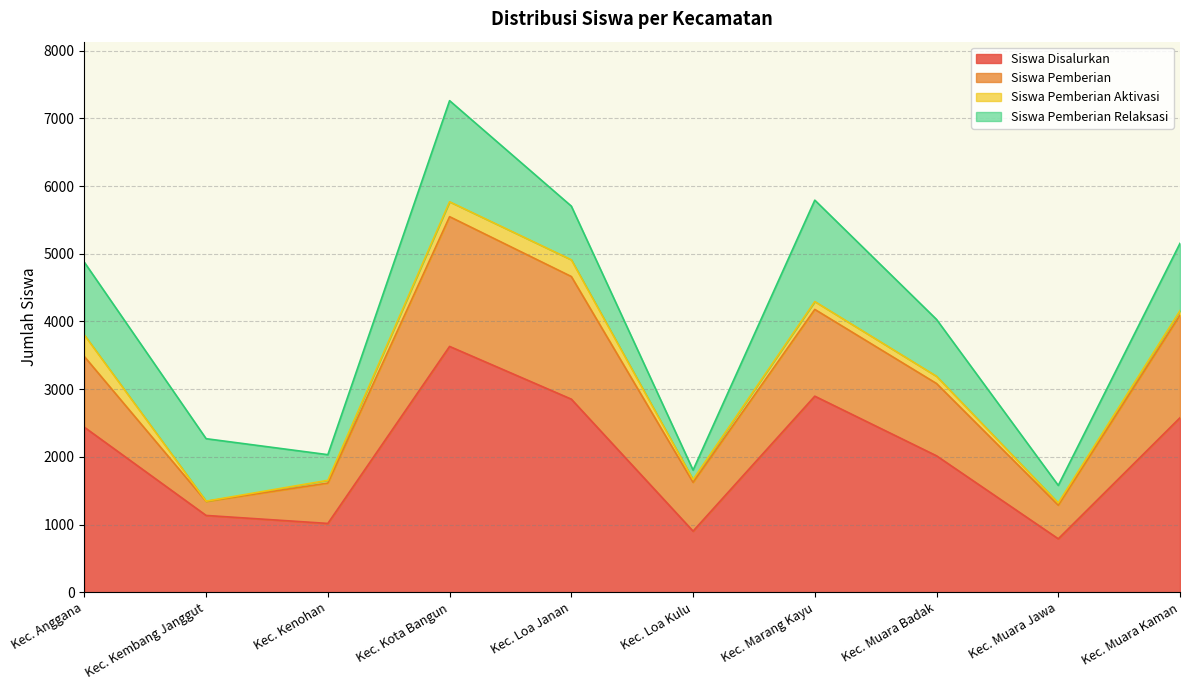

What is the value of the Siswa Disalurkan point at the 3rd from the left?

1016